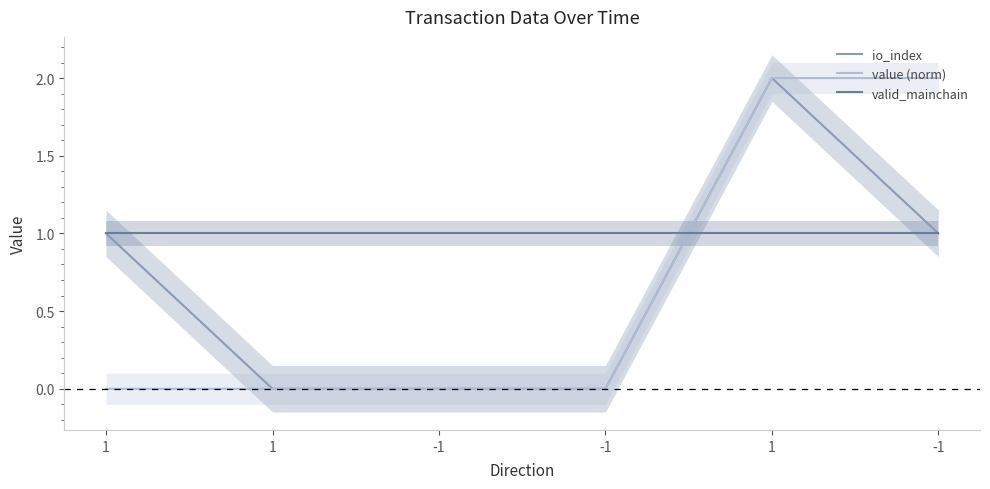

Read the valid_mainchain value at -1.

1.0